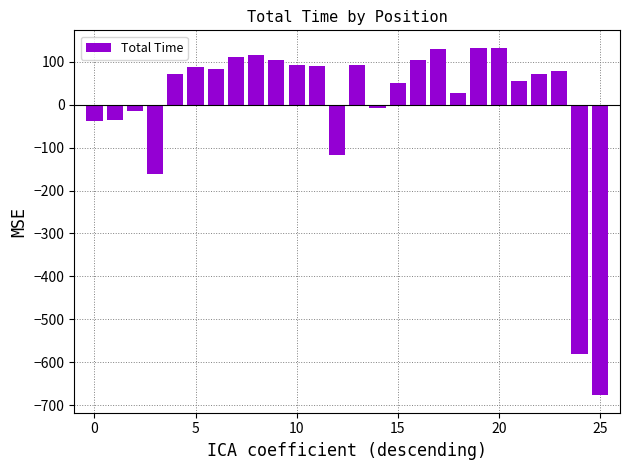

What is the difference between the second highest and minimum values?

809.6